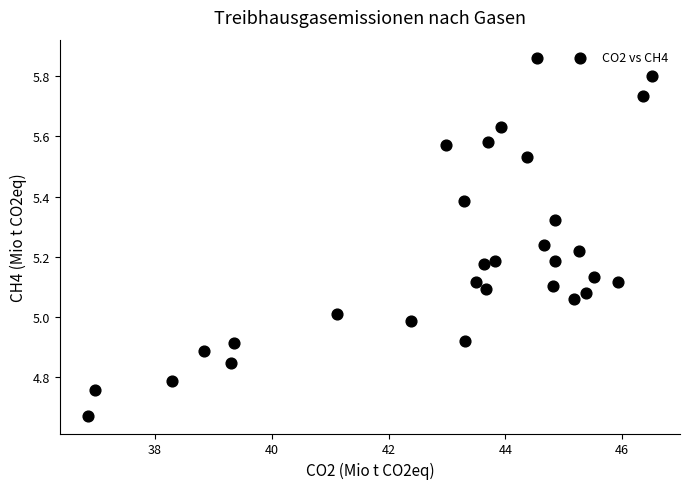

What is the range of Y values (max minus min)?

1.2